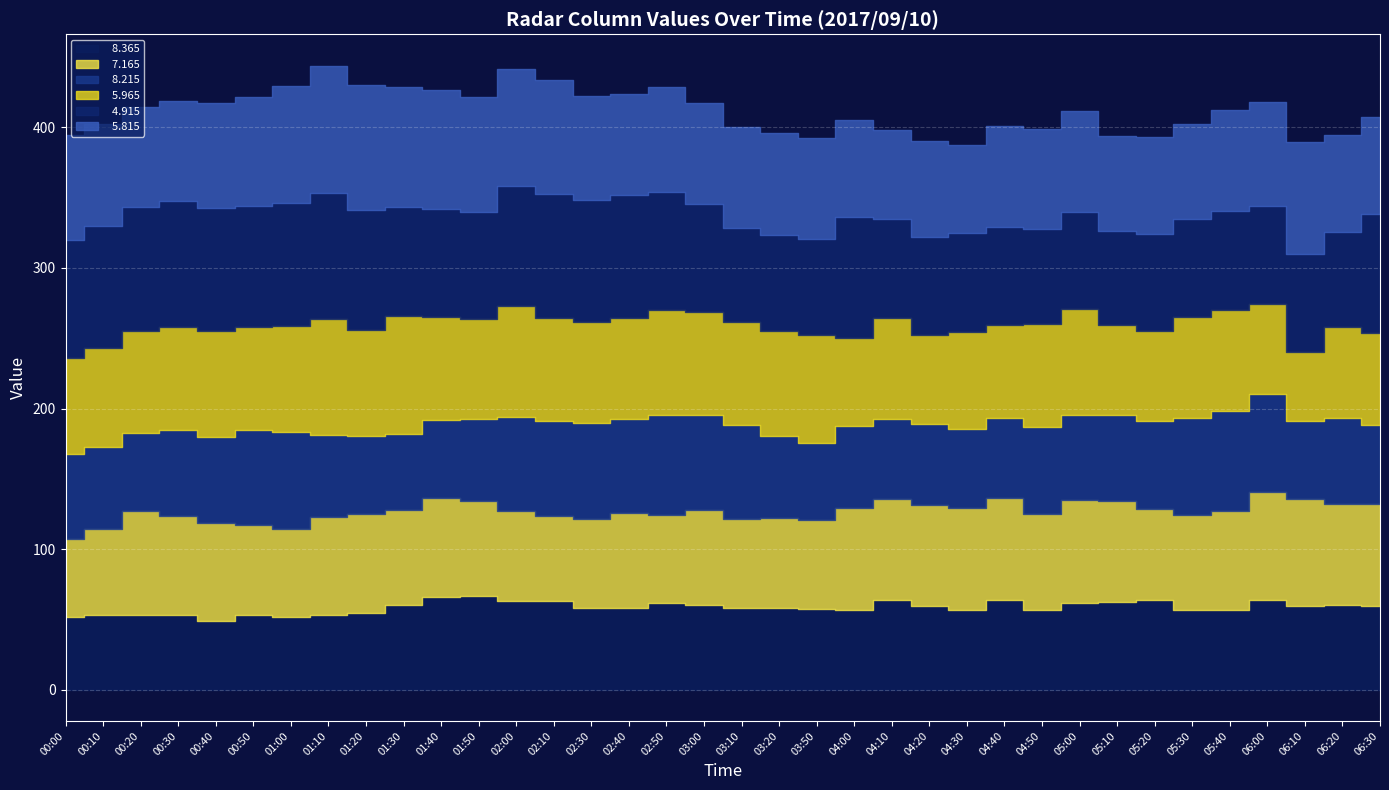

What is the difference between the second highest and second lowest values in the   4.915 series?

22.1